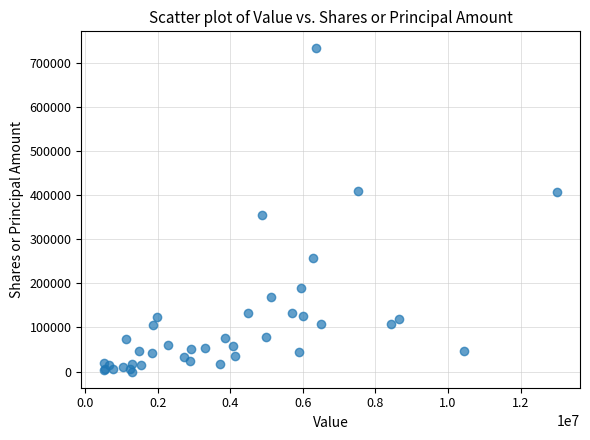

What Y value in the scatter plot is closest to 367022?

354627